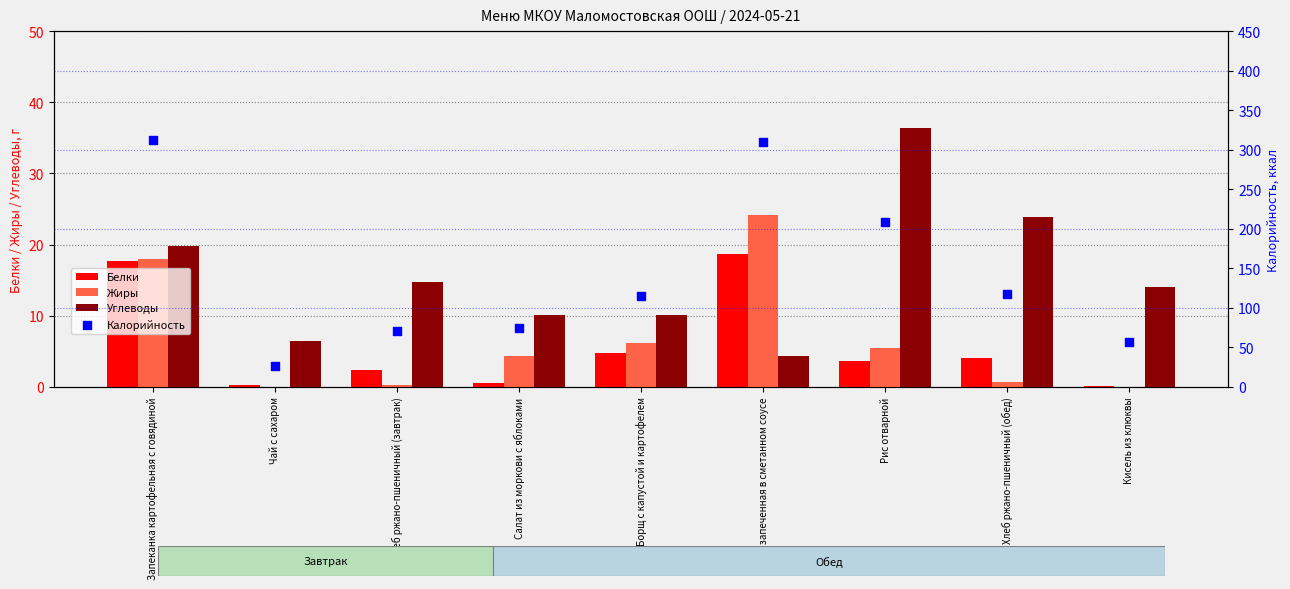

Which series reaches the minimum Y coordinate?

Жиры